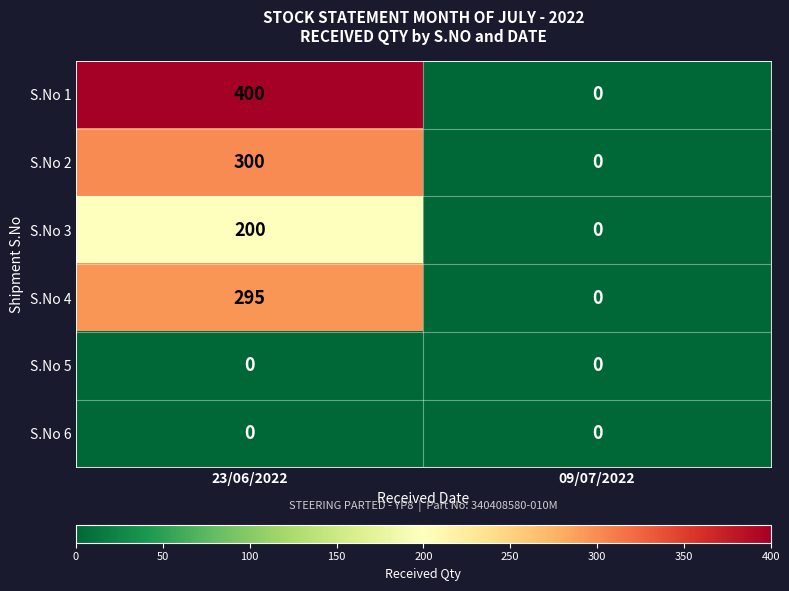

Is it true that S.No 2 equals 300 at 23/06/2022?

True